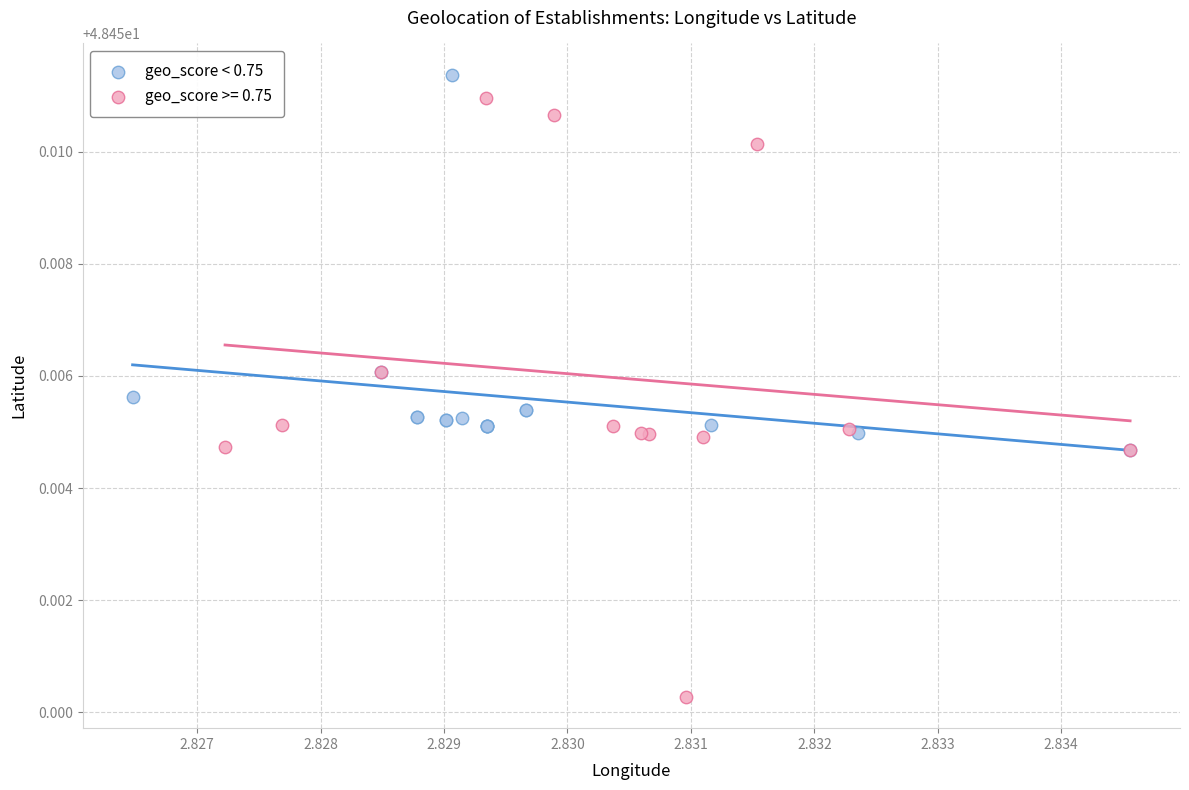

Which series has the widest spread of Y values?

geo_score >= 0.75